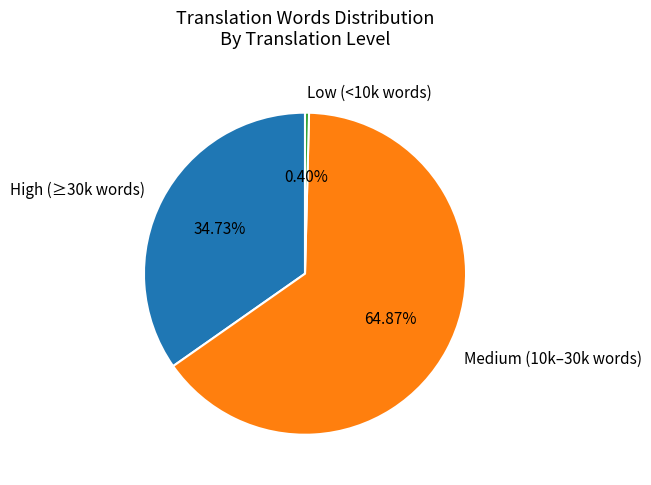

Which has a higher value, Low (<10k words) or High (≥30k words)?

High (≥30k words)